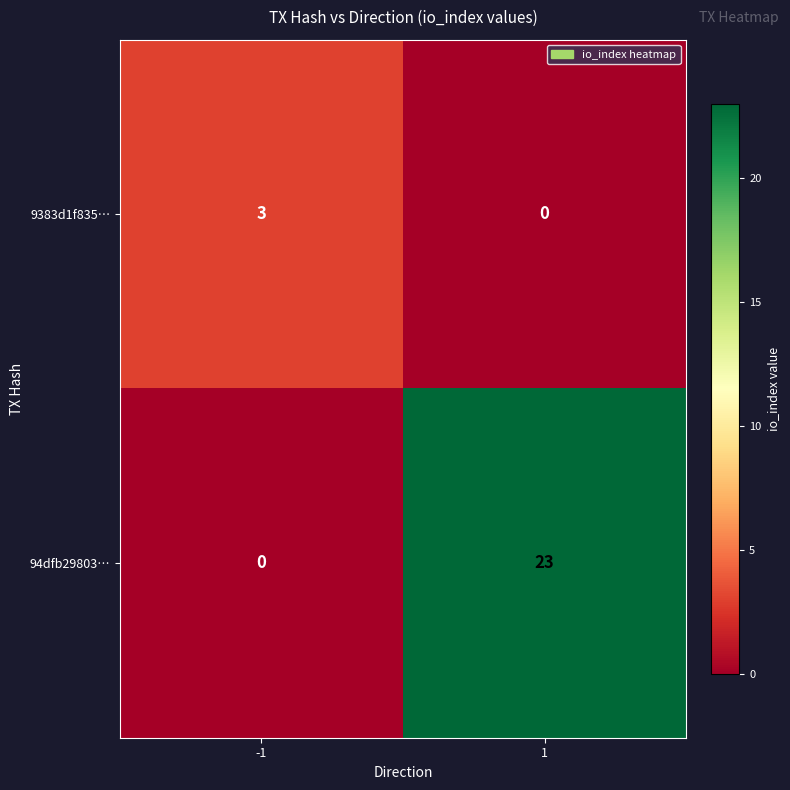

Between -1 and 1, which series saw the biggest shift?

94dfb29803…